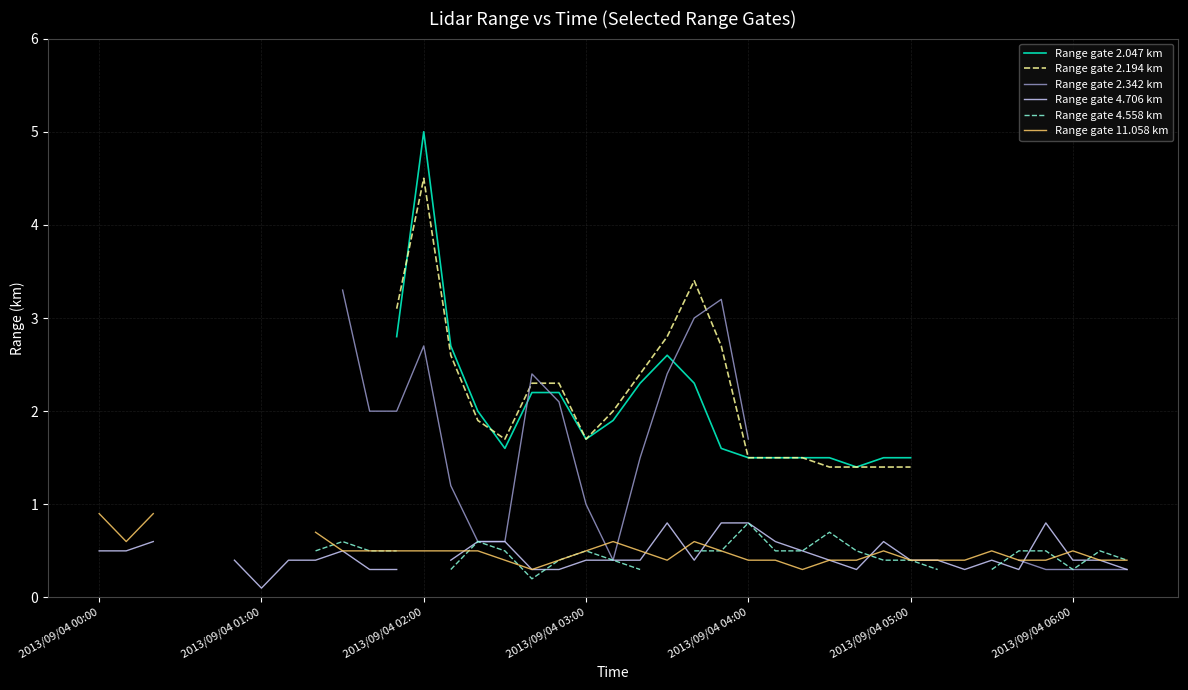

True or false: Range gate 2.047 km has a value of 1.4 at 28.

True